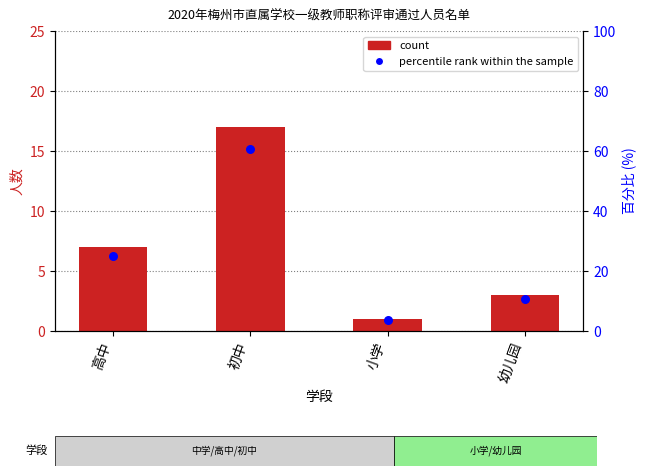

Is the value of percentile rank within the sample at 高中 greater than the value of count at 初中?

Yes